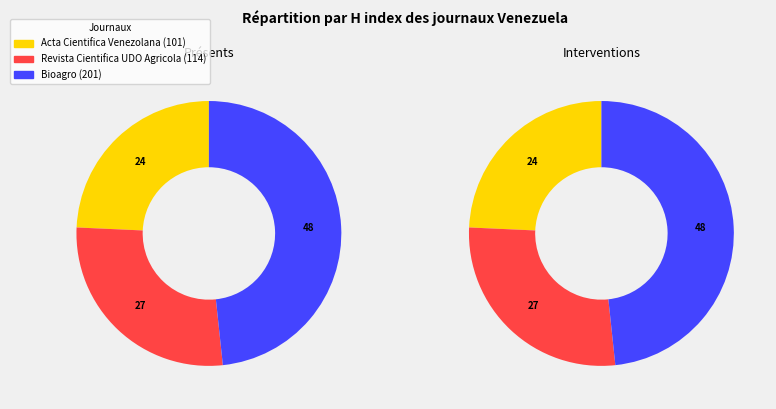

Between Bioagro and Acta Cientifica Venezolana, which is larger?

Bioagro